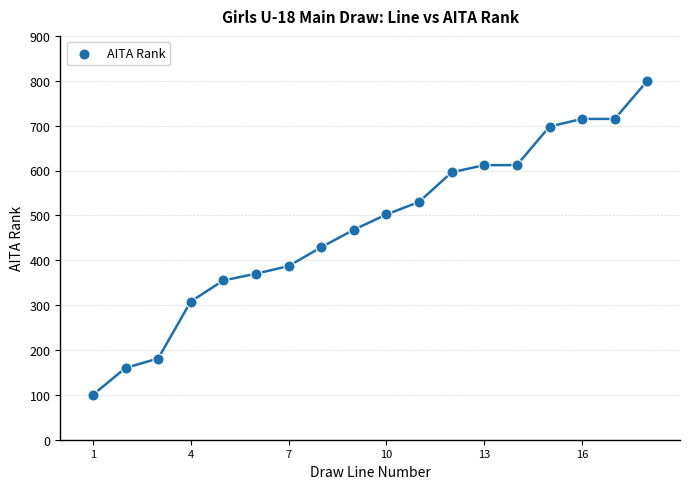

What is the range of Y values (max minus min)?

700